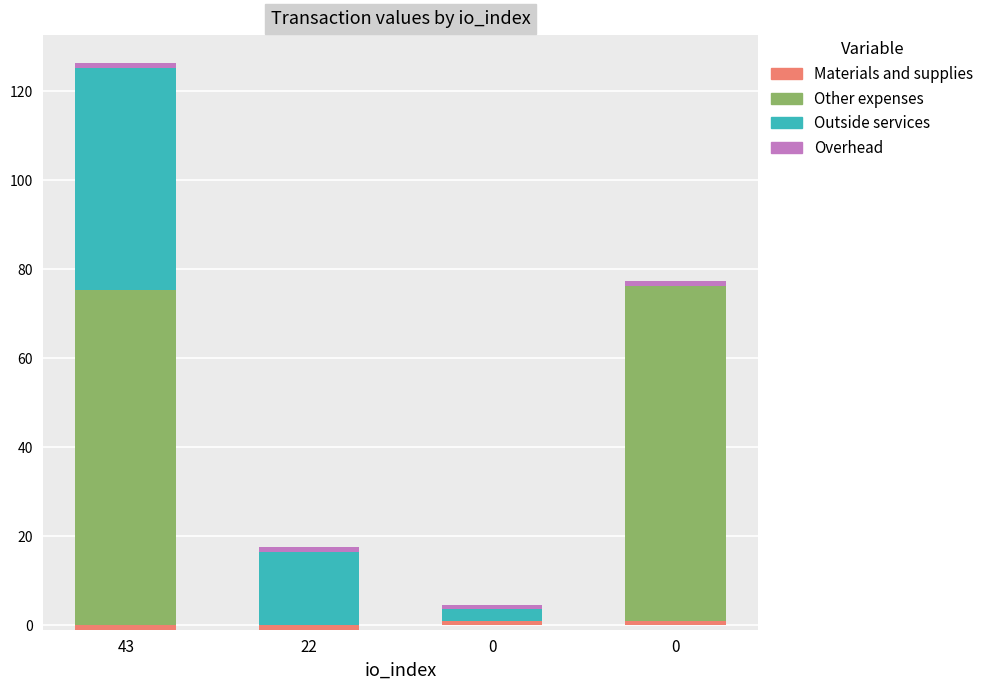

Which series has the largest total across all categories?

Other expenses